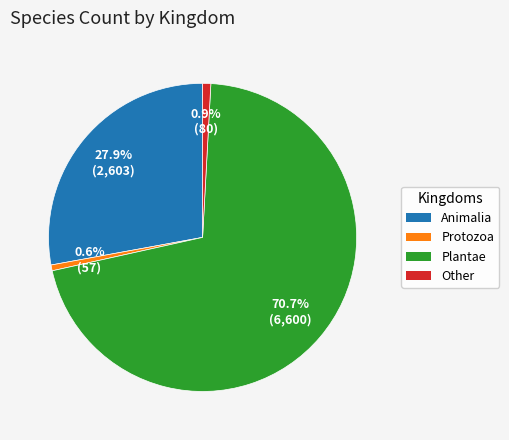

Count the number of slices in the pie.

4